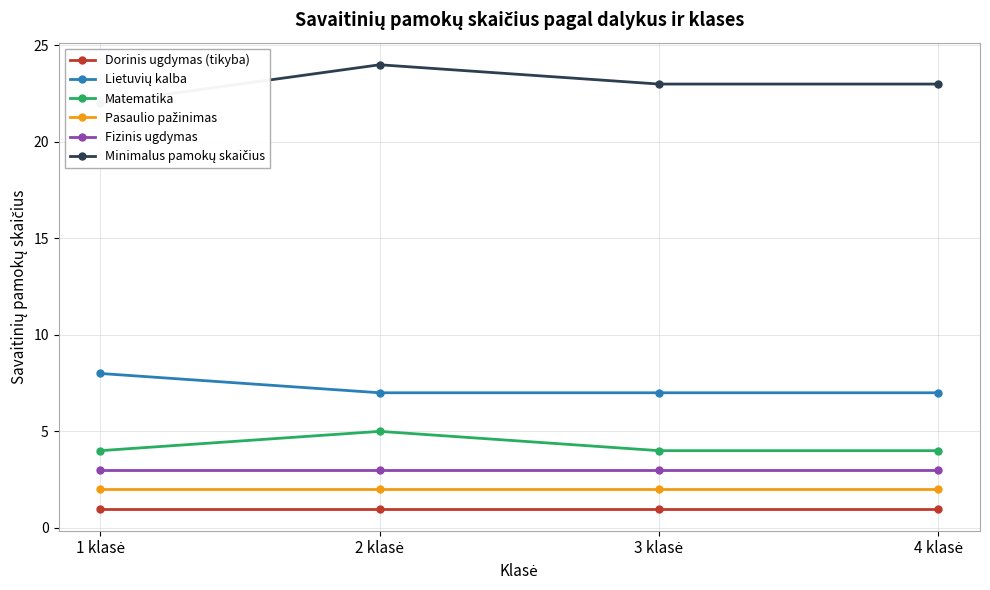

What is the sum of the Dorinis ugdymas (tikyba) values at 3 klasė and 2 klasė?

2